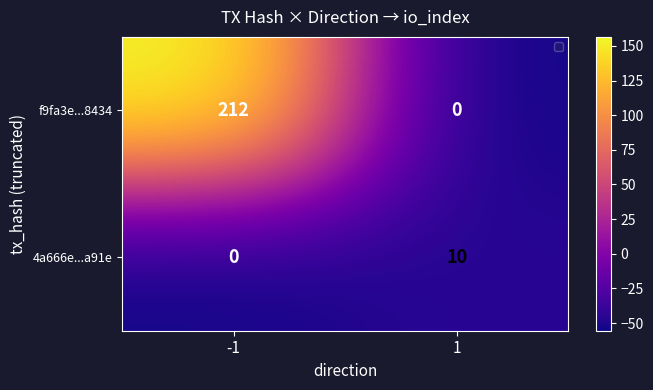

At which category is the sum across all series the highest?

-1